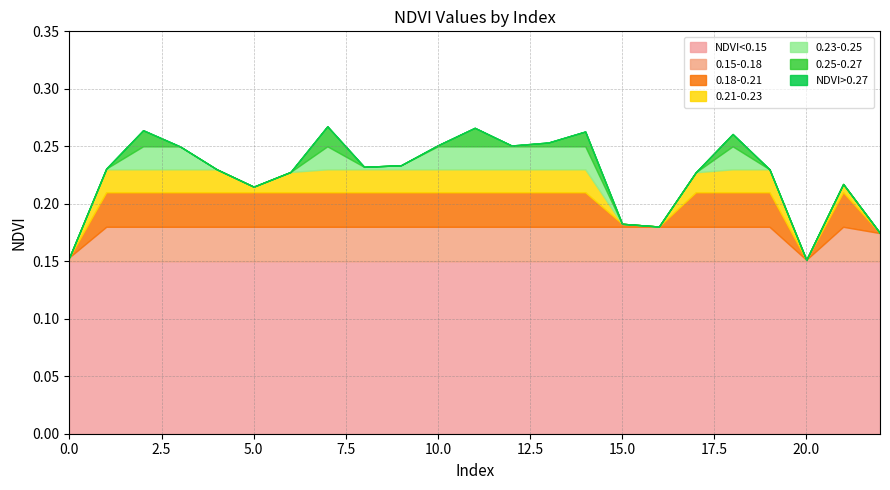

Count the values in the range 0 to 1.

23